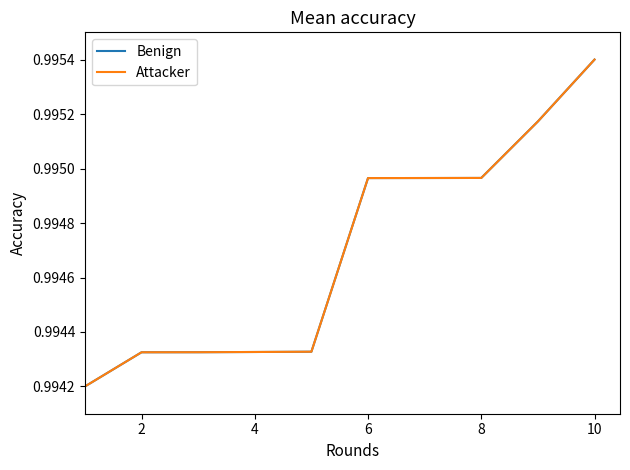

Does the chart have visible grid lines?

No